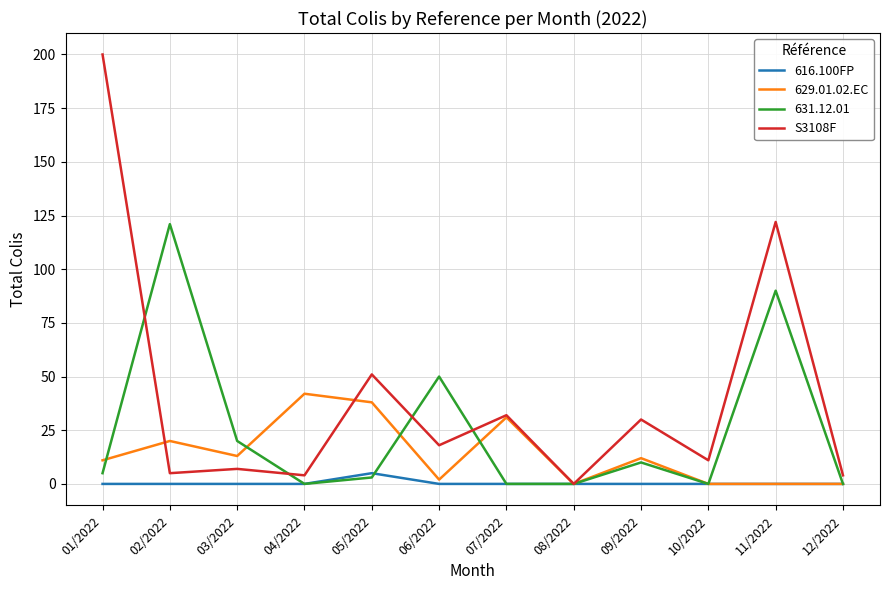

Rank the series by their average value, from lowest to highest.

616.100FP, 629.01.02.EC, 631.12.01, S3108F